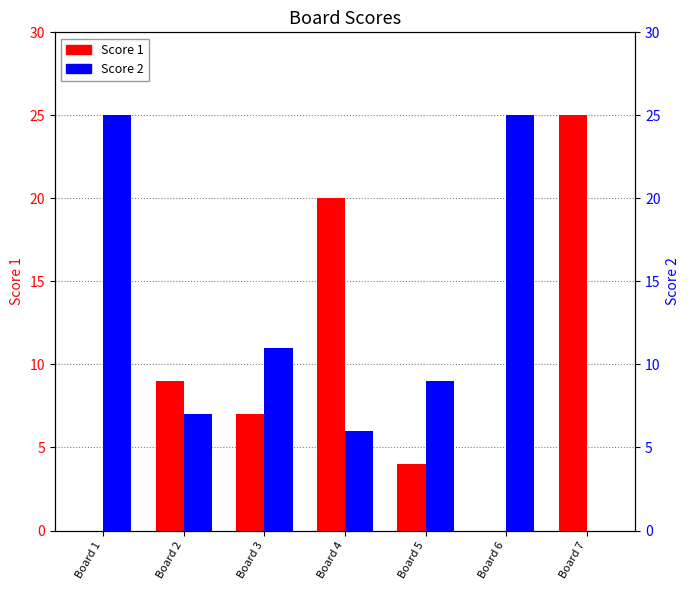

Is the value of Score 1 at Board 1 greater than the value of Score 2 at Board 1?

No